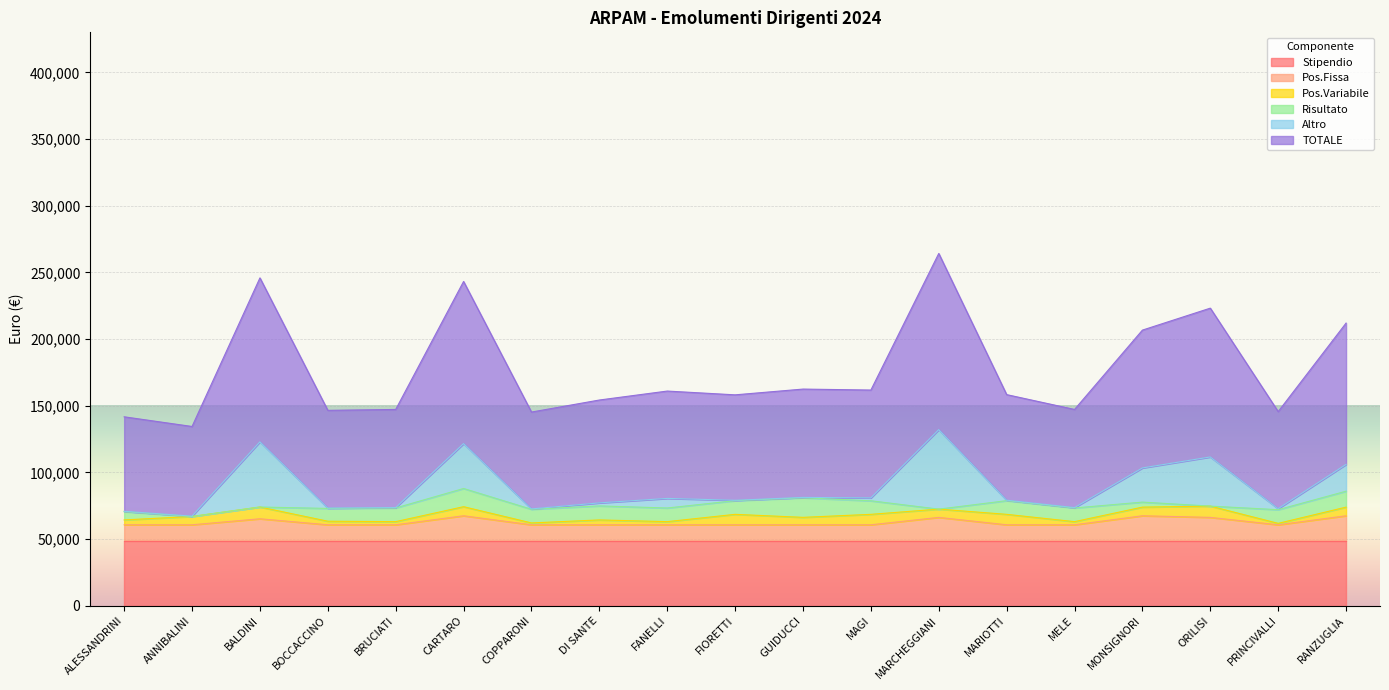

How many categories are shown in the chart?

19